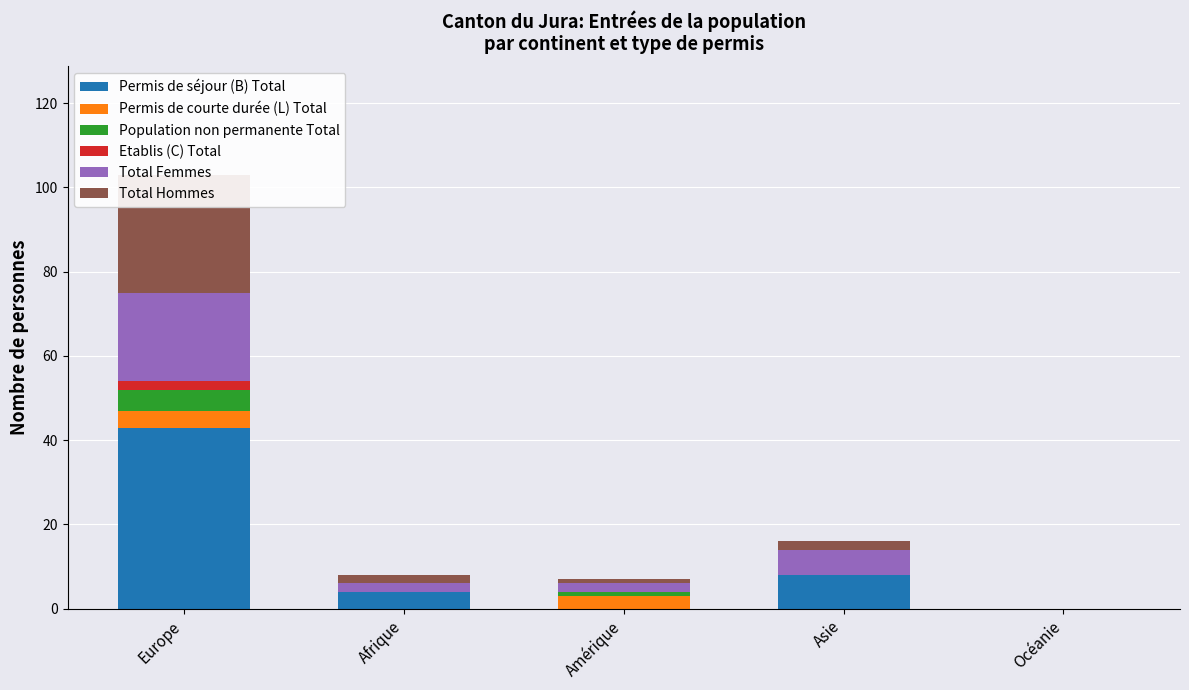

Rank the categories by Total Femmes value from highest to lowest.

Europe, Asie, Afrique, Amérique, Océanie